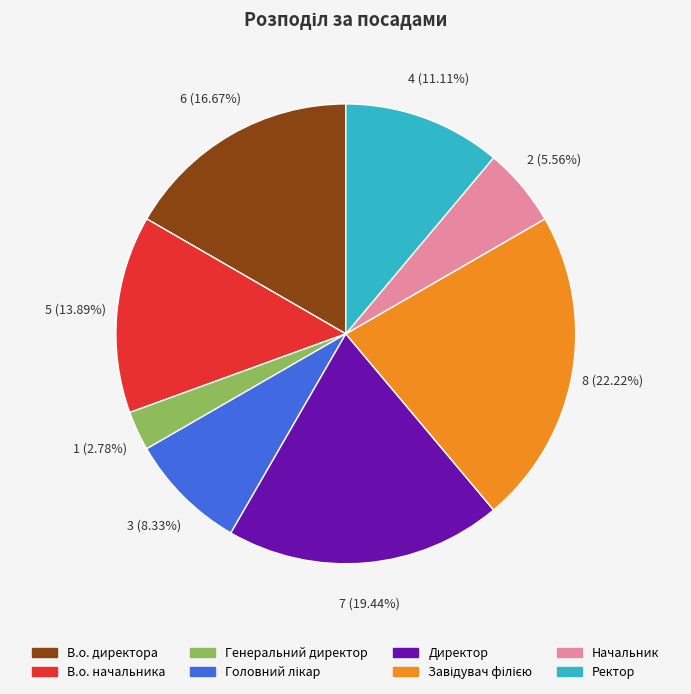

Does Ректор account for over 50% of the chart?

No